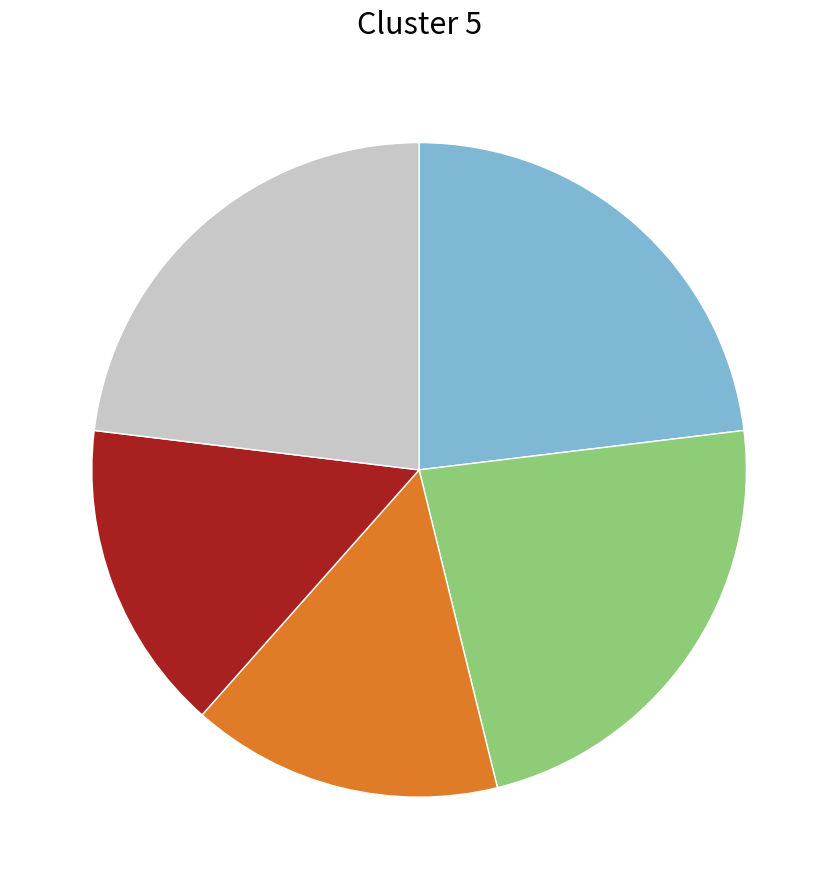

Is there a majority slice in this chart?

No